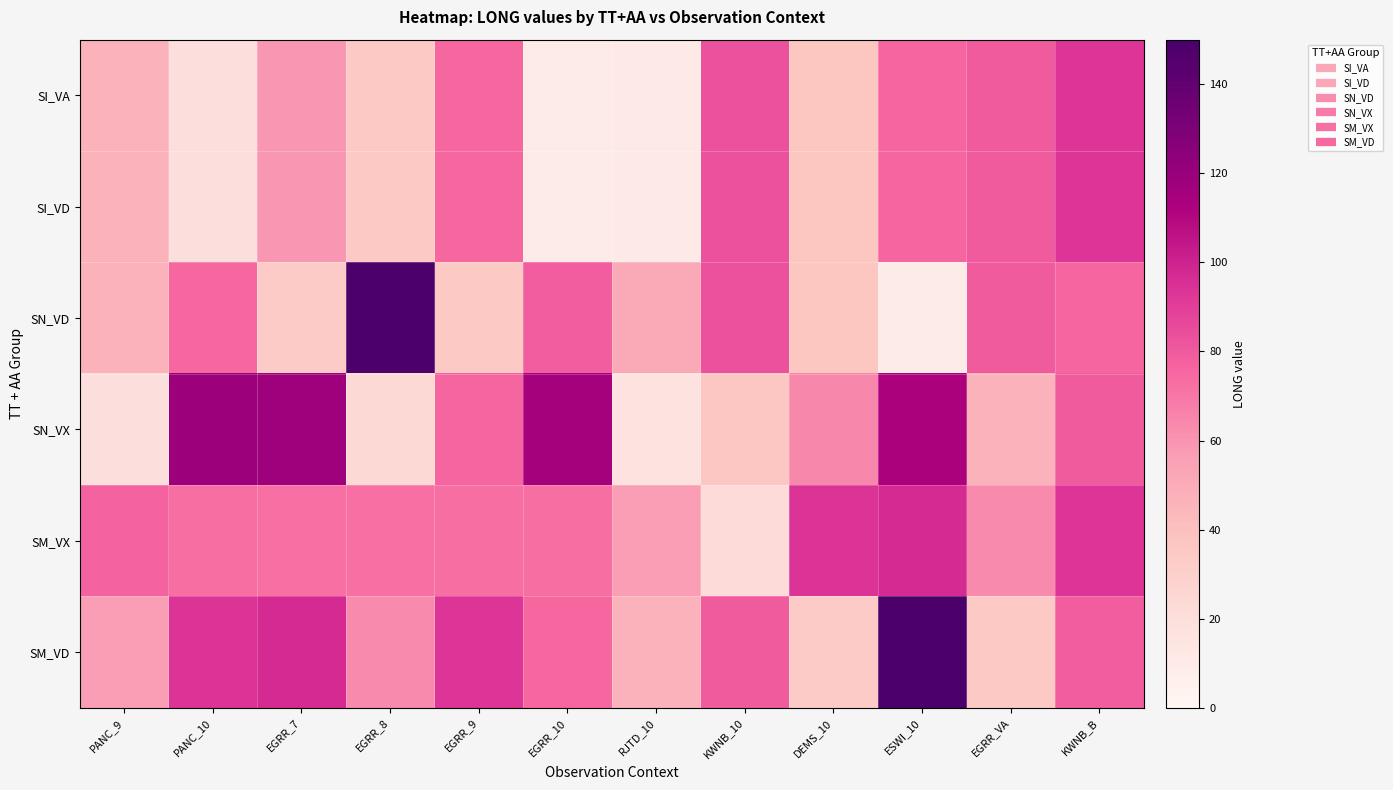

Reading left to right, list all the values displayed in this chart.

SI_VA: PANC_9=46.8	PANC_10=19.1	EGRR_7=58.9	EGRR_8=34.4	EGRR_9=75.1	EGRR_10=9.5	RJTD_10=10.9	KWNB_10=83.2	DEMS_10=36.4	ESWI_10=75.8	EGRR_VA=79.2	KWNB_B=93.6
SI_VD: PANC_9=46.8	PANC_10=19.1	EGRR_7=58.9	EGRR_8=34.4	EGRR_9=75.1	EGRR_10=9.5	RJTD_10=10.9	KWNB_10=83.2	DEMS_10=36.4	ESWI_10=75.8	EGRR_VA=79.2	KWNB_B=93.6
SN_VD: PANC_9=46.3	PANC_10=75.1	EGRR_7=33.2	EGRR_8=148.5	EGRR_9=34.4	EGRR_10=78.8	RJTD_10=51.3	KWNB_10=83.2	DEMS_10=36.4	ESWI_10=9.5	EGRR_VA=79.2	KWNB_B=75.8
SN_VX: PANC_9=19.1	PANC_10=118.7	EGRR_7=118.0	EGRR_8=23.9	EGRR_9=75.8	EGRR_10=115.0	RJTD_10=16.5	KWNB_10=35.9	DEMS_10=64.1	ESWI_10=112.8	EGRR_VA=46.8	KWNB_B=79.2
SM_VX: PANC_9=76.3	PANC_10=72.9	EGRR_7=72.5	EGRR_8=72.4	EGRR_9=72.8	EGRR_10=72.9	RJTD_10=56.5	KWNB_10=22.2	DEMS_10=93.9	ESWI_10=96.7	EGRR_VA=62.9	KWNB_B=93.6
SM_VD: PANC_9=56.5	PANC_10=93.9	EGRR_7=96.7	EGRR_8=62.9	EGRR_9=93.6	EGRR_10=75.1	RJTD_10=46.8	KWNB_10=79.2	DEMS_10=33.2	ESWI_10=148.5	EGRR_VA=34.4	KWNB_B=78.8